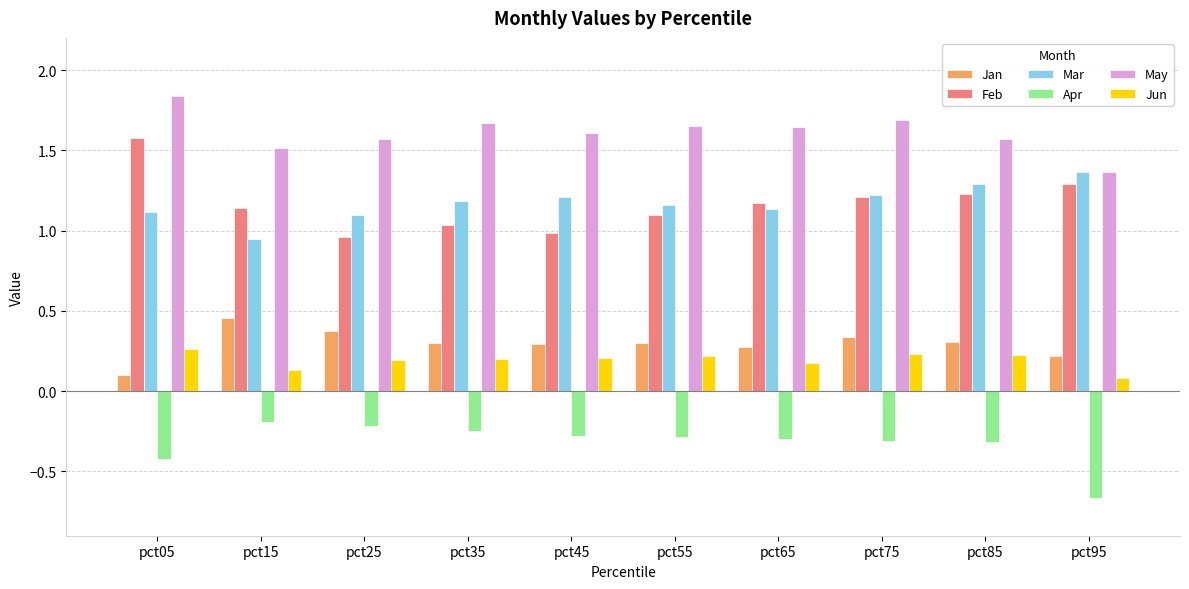

At which category does the chart reach its peak across all series?

pct05